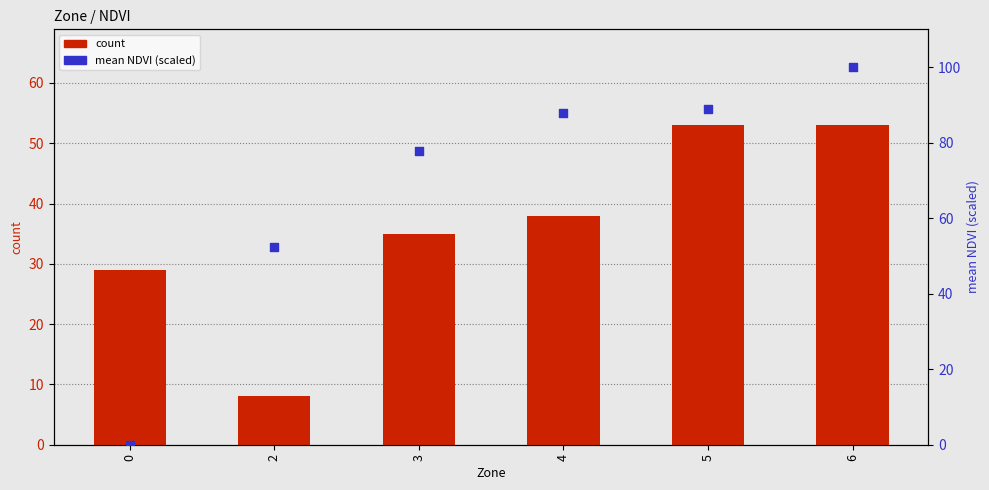

Which series has the largest total across all categories?

mean NDVI (scaled 0–100)